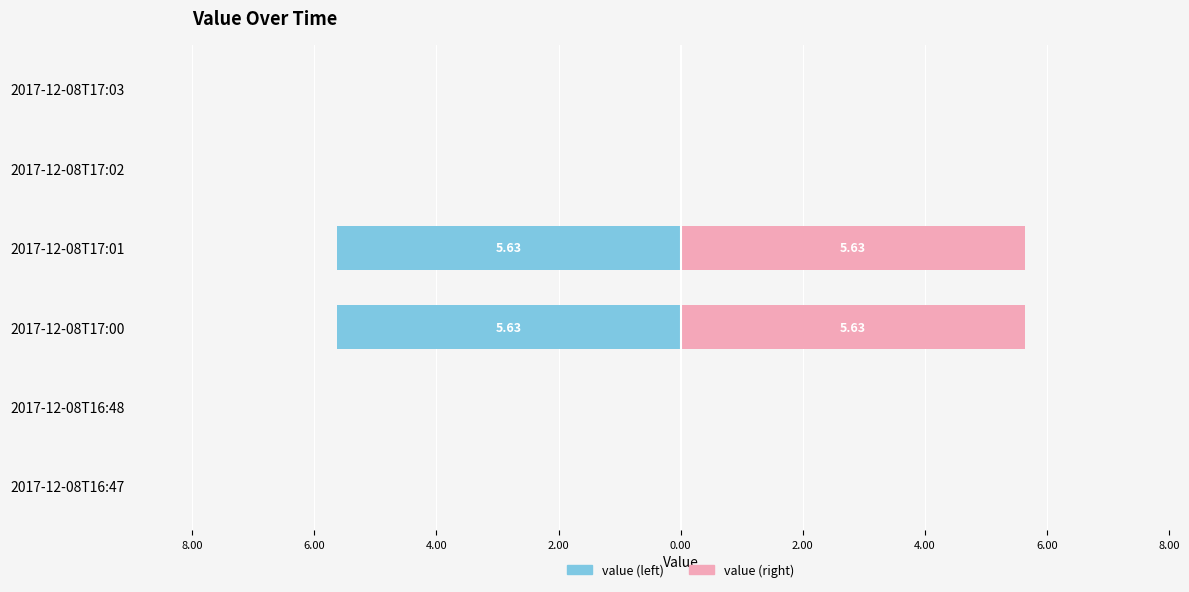

Is it true that value (left) equals 0.0 at 2017-12-08T16:48?

True